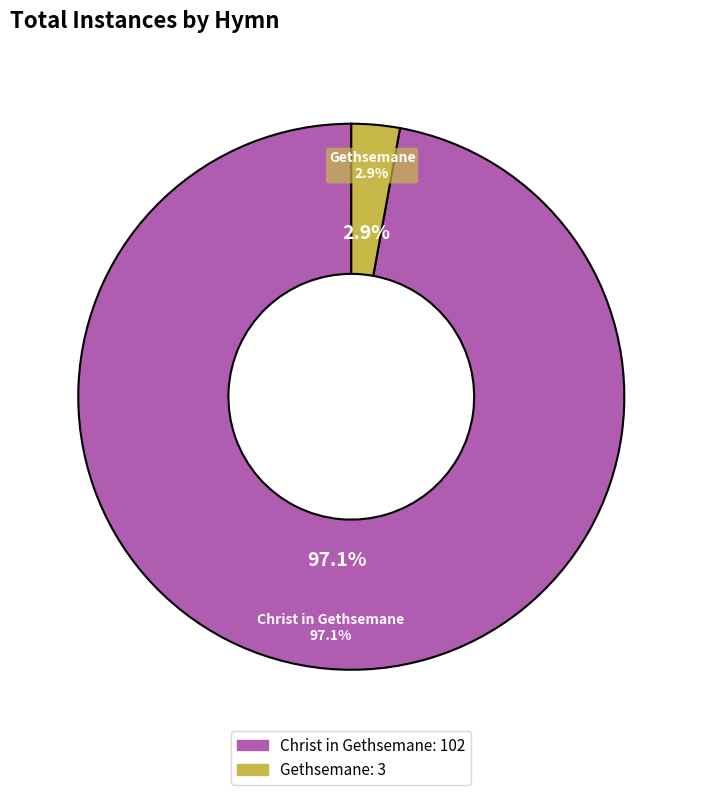

Is it true that Christ in Gethsemane is 97% of the pie?

True